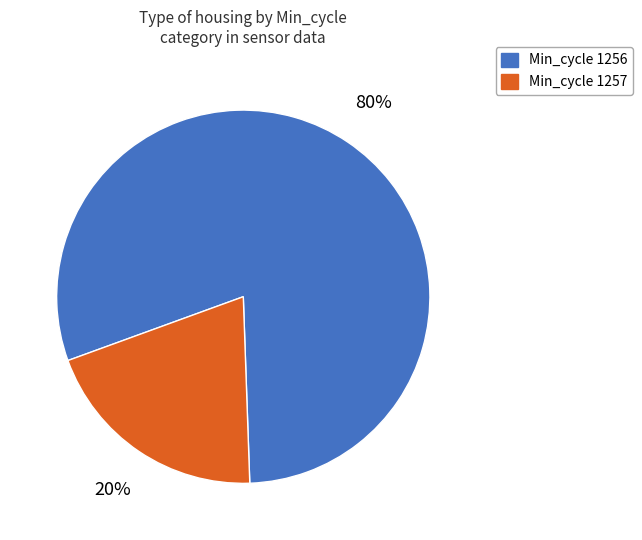

To the nearest percent, what is the average slice percentage?

50%